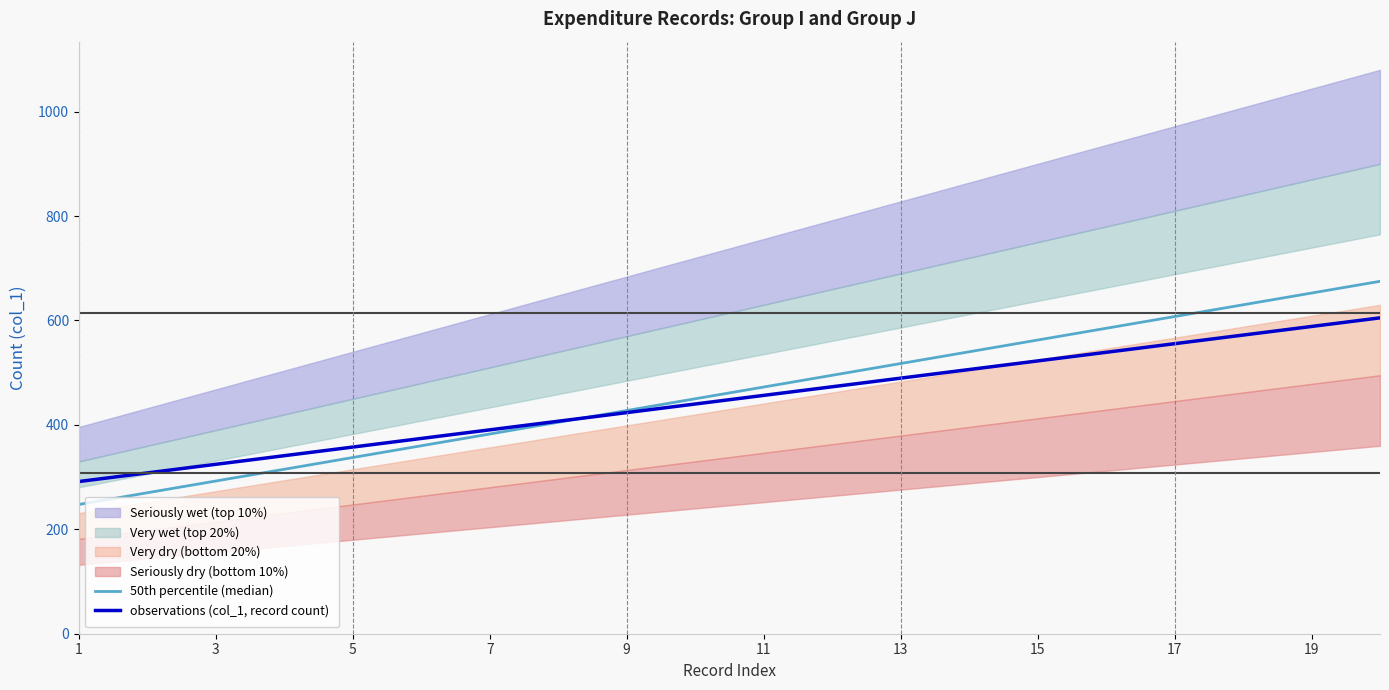

The value of observations (col_1, record count) at 13 is 489.5. True or false?

True